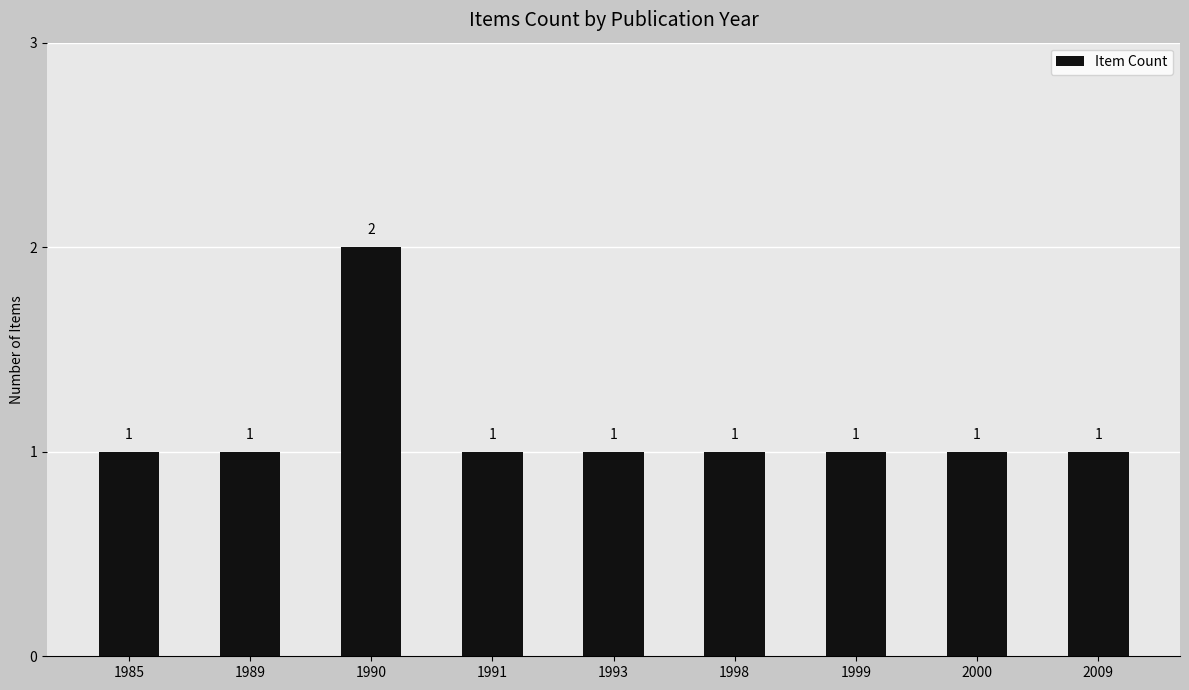

Does the chart contain stacked bars?

No